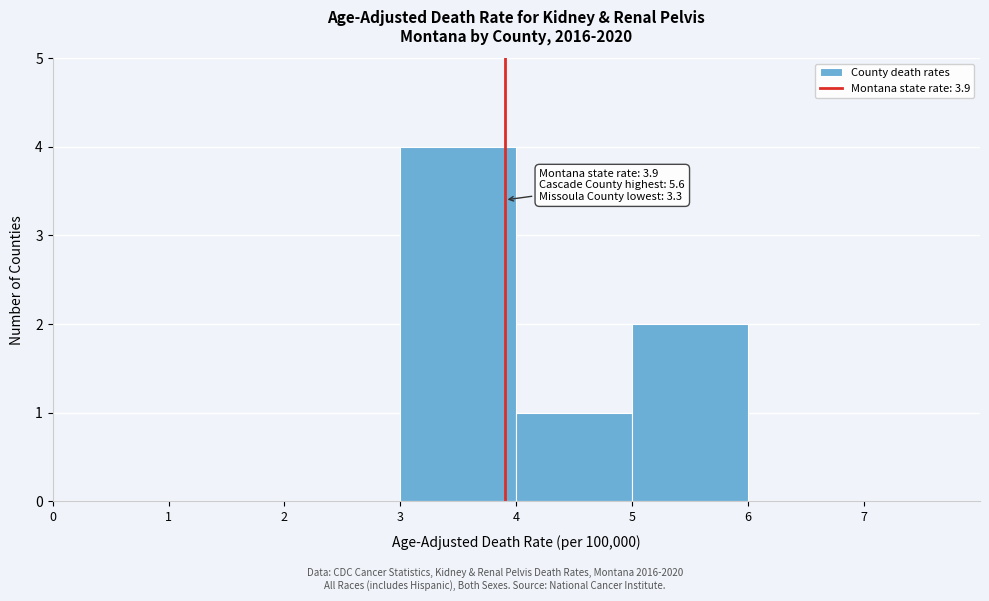

Which range on the x-axis has the tallest bar?

3 to 4